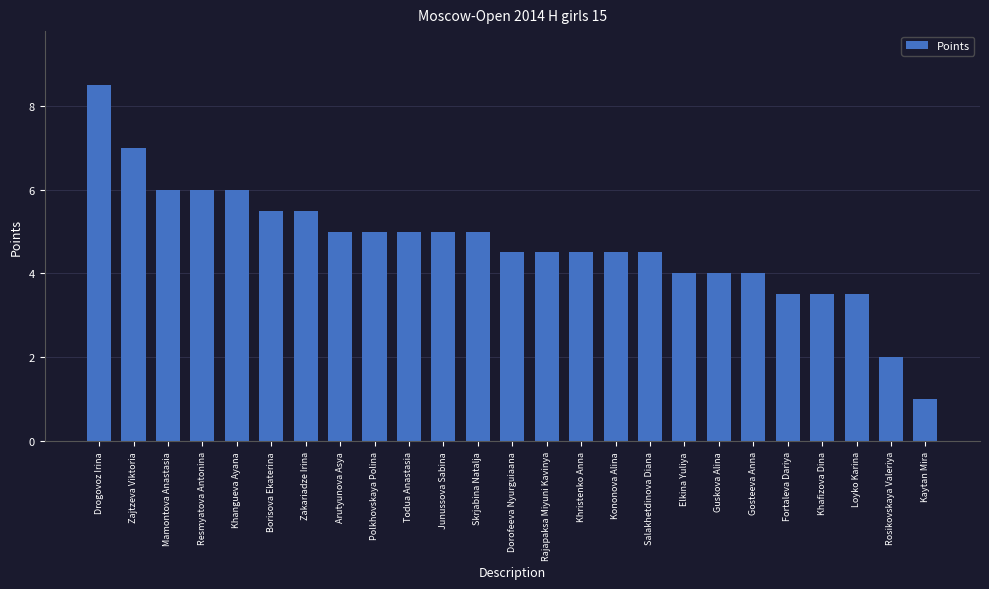

How many data points does each series have?

25